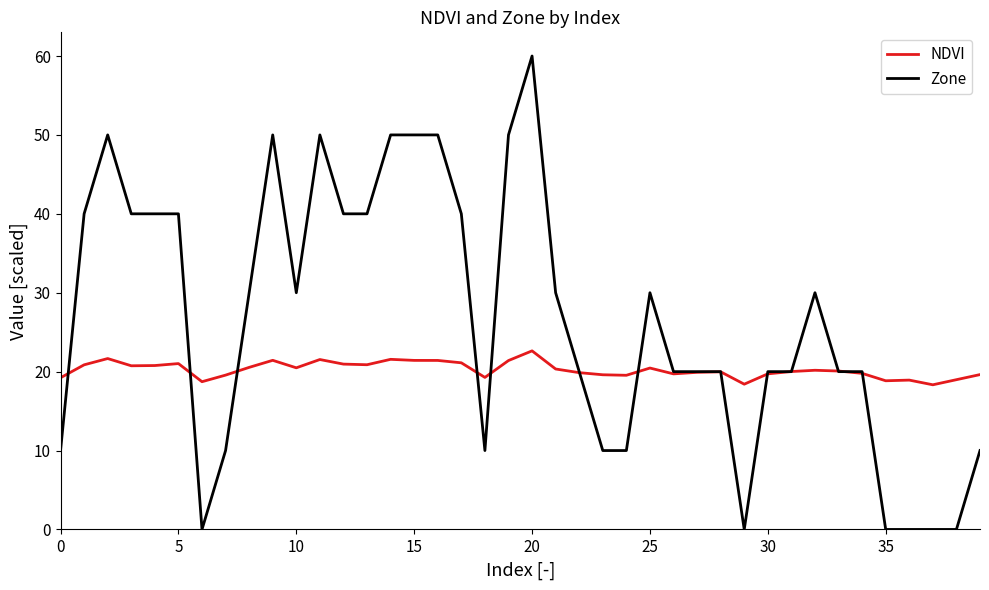

What is the maximum value for Zone?

60.0